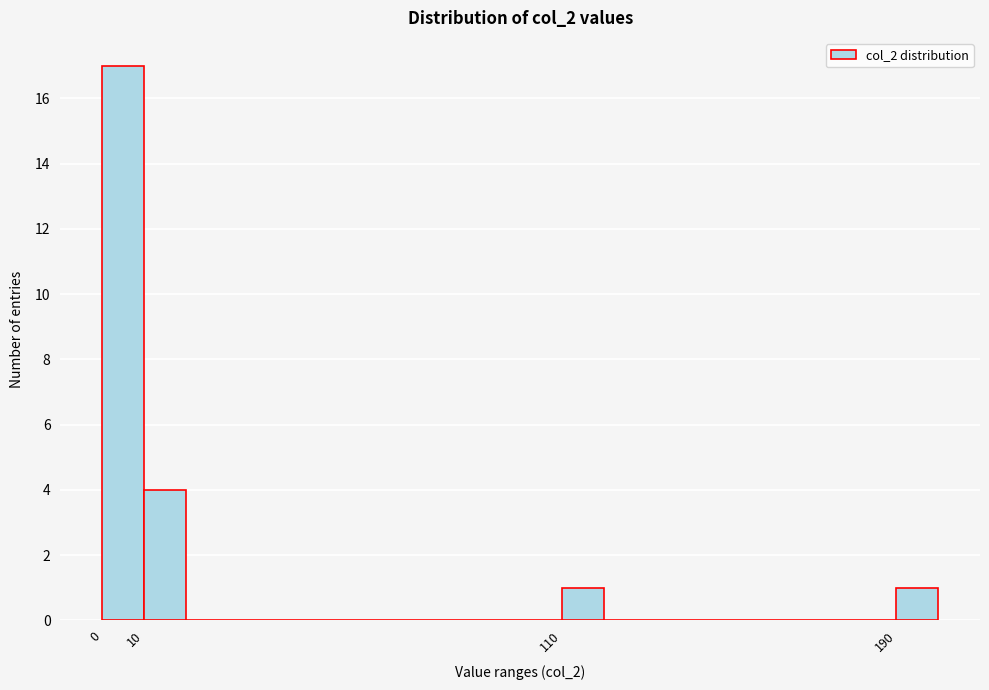

What is the height of the bar covering 190 to 200 on the x-axis? The values are not printed on the chart, so give them approximately, as read against the axis.

1